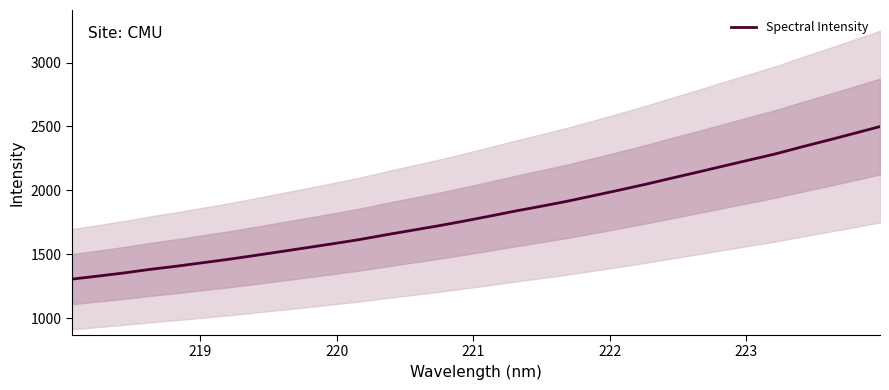

True or false: the data has more than 2 interior local peaks.

False